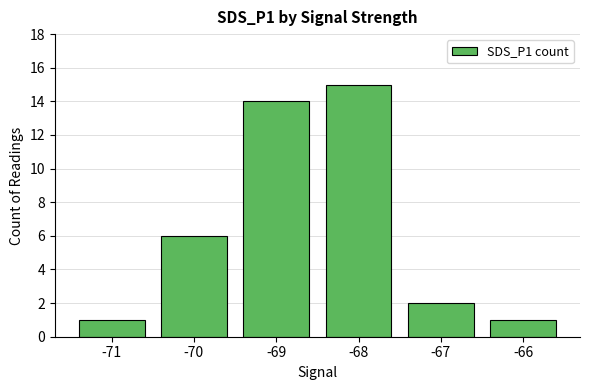

Which has a higher value, -69 or -68?

-68